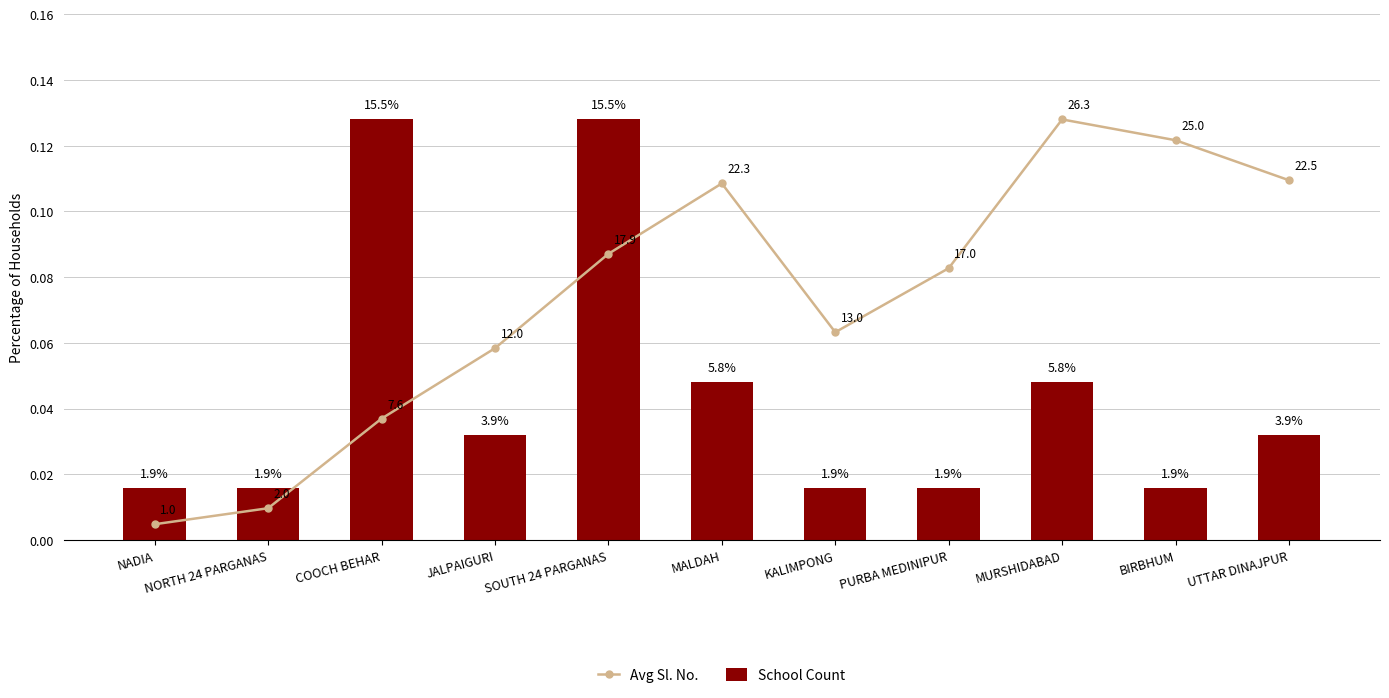

Reading left to right, list all the values displayed in this chart.

Avg Sl. No.: 0.3	0.6	2.3	3.7	5.4	6.8	4.0	5.2	8.0	7.6	6.8
School Count: 1.0	1.0	8.0	2.0	8.0	3.0	1.0	1.0	3.0	1.0	2.0